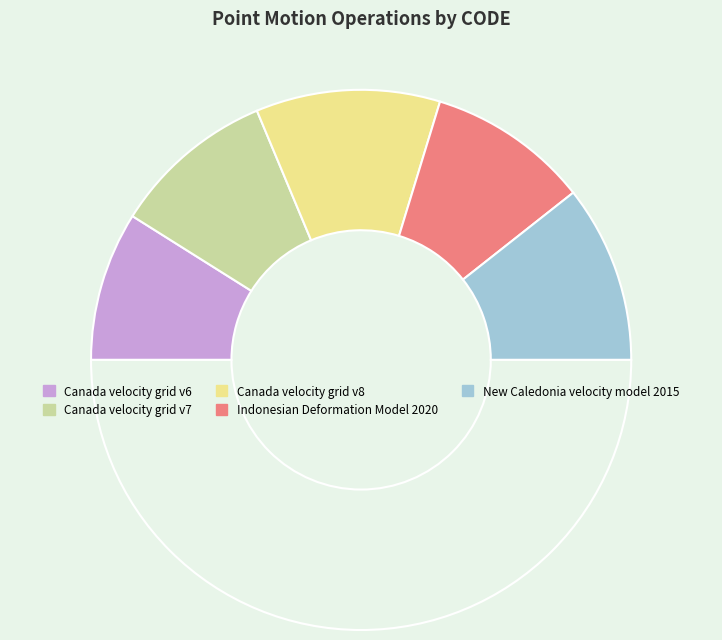

How many slices are in this pie chart?

6